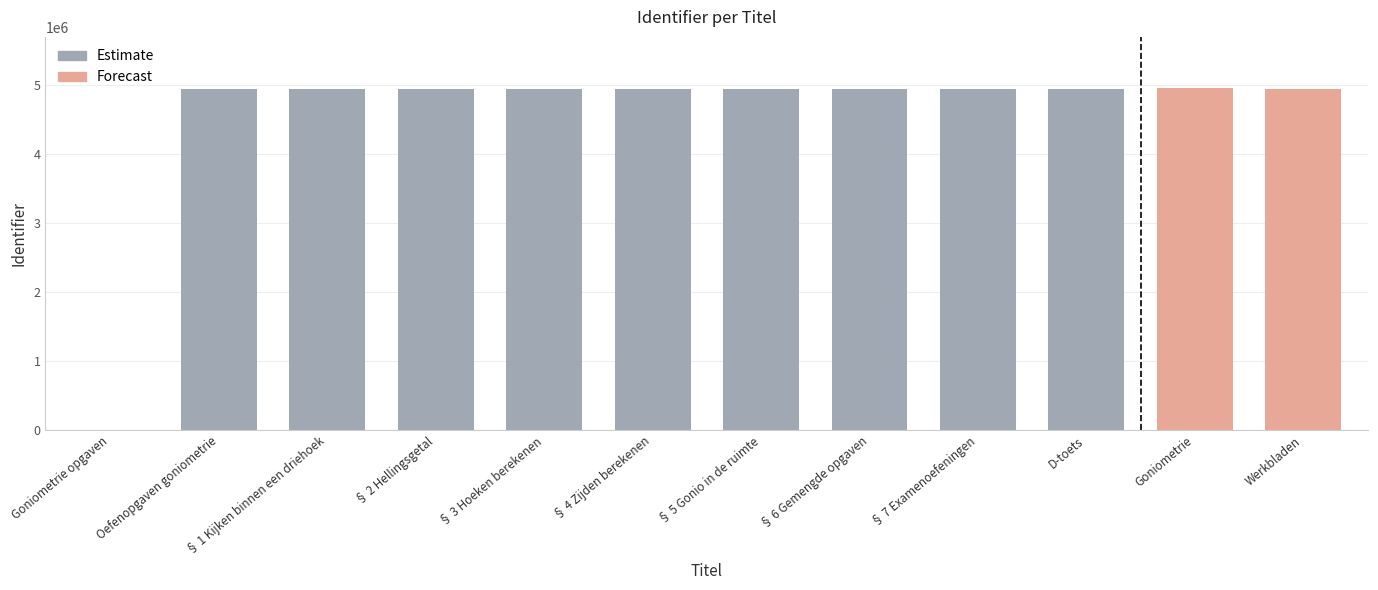

Reading right to left, list all the values displayed in this chart.

4954156	4960219	4954154	4954129	4954122	4954120	4954118	4955311	4954116	4954114	4954110	0